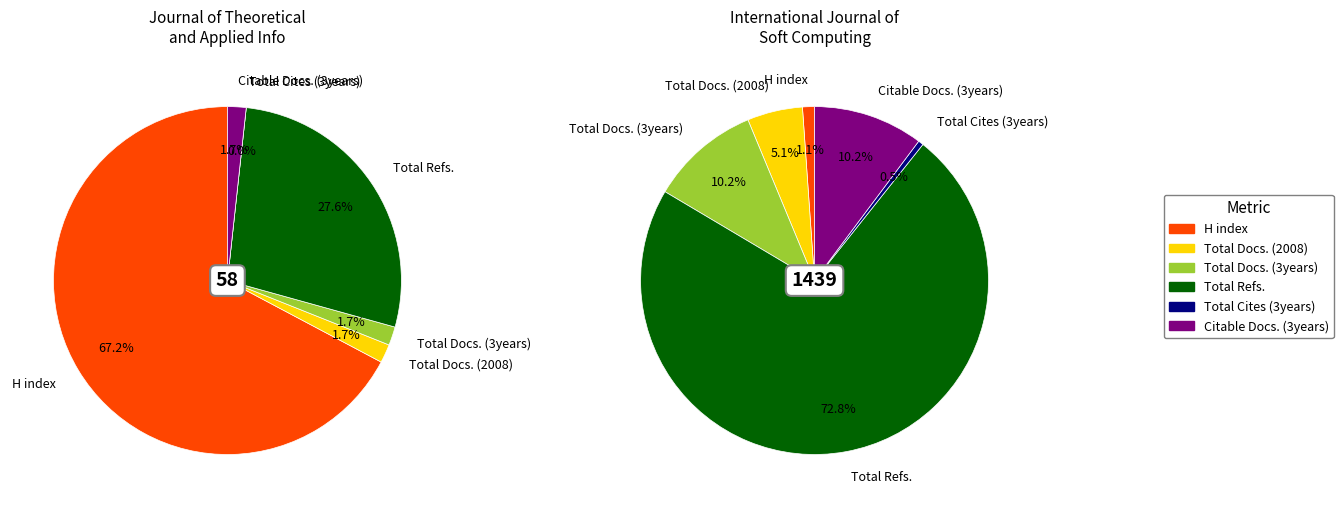

Between Total Docs. (3years) and Total Docs. (2008), which is larger?

Total Docs. (3years)